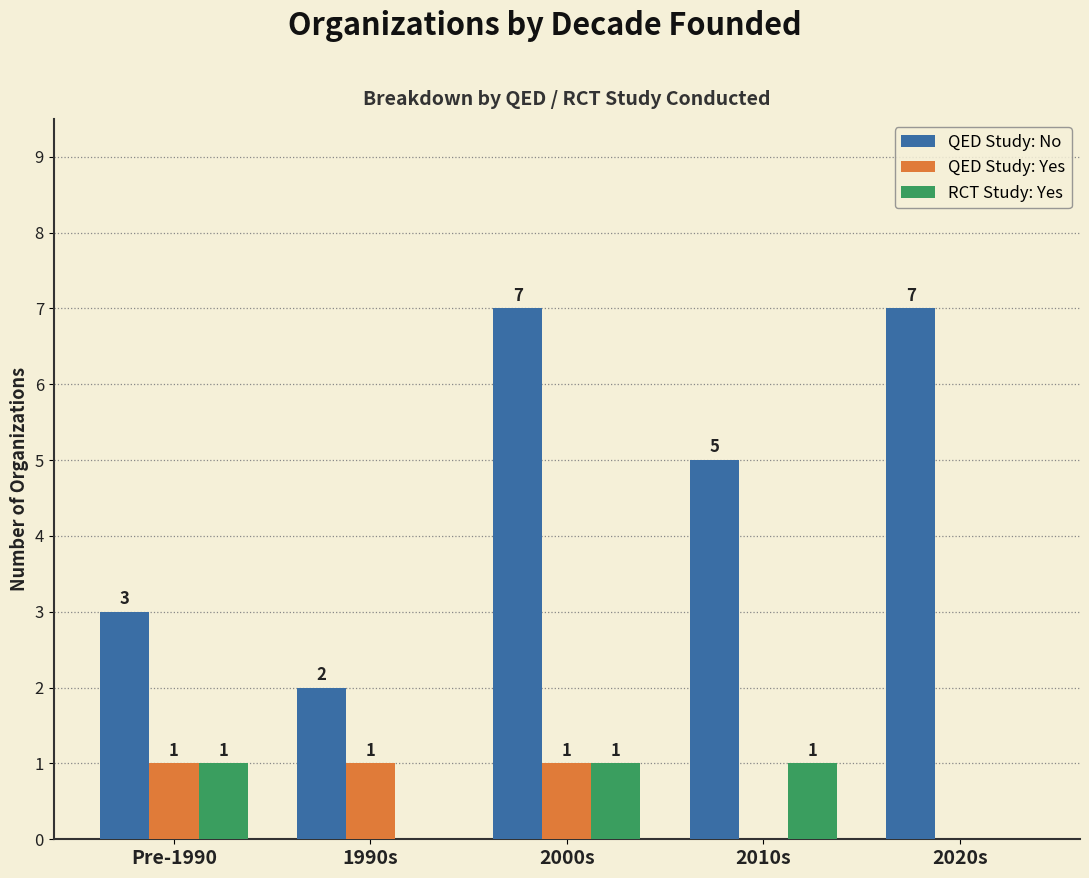

Is it true that RCT Study: Yes equals 0 at 2000s?

False